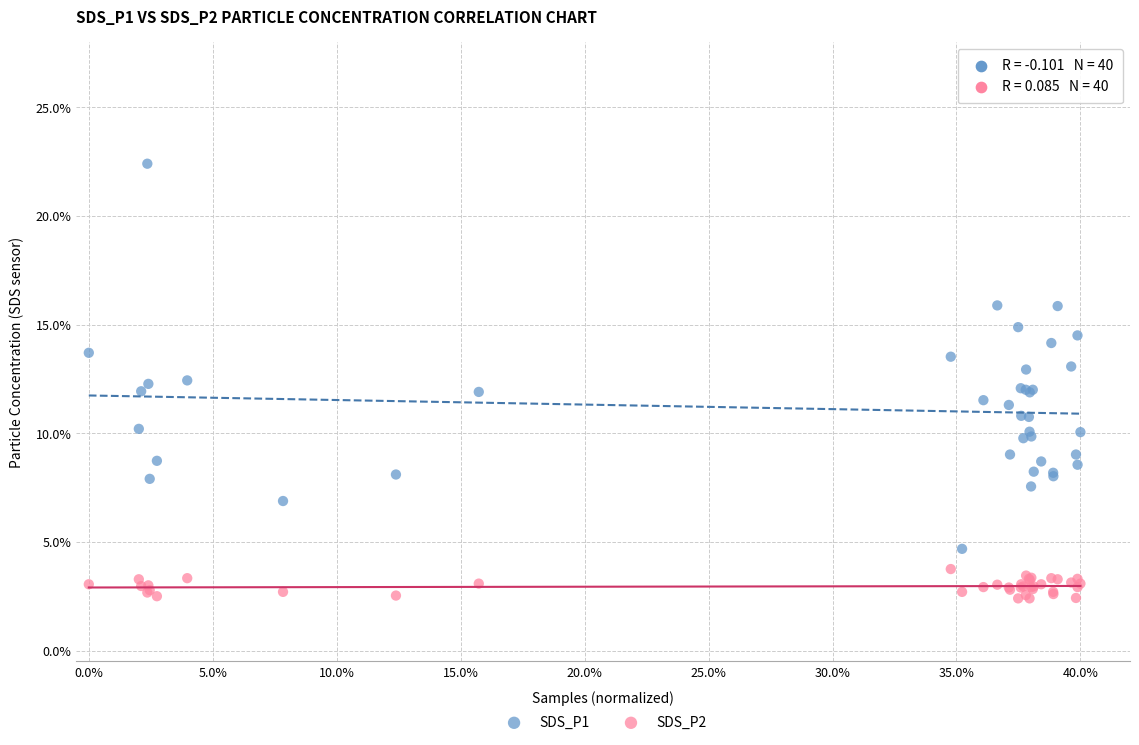

Which series contains the lowest Y value?

SDS_P2